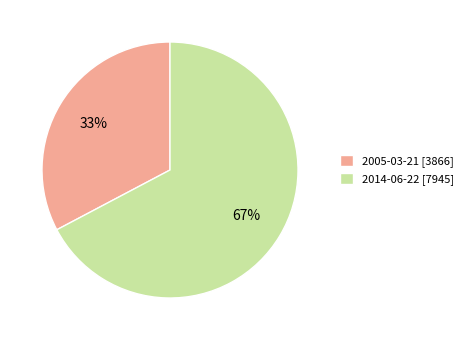

To the nearest percent, what is the combined percentage of 2014-06-22 [7945] and 2005-03-21 [3866]?

100%